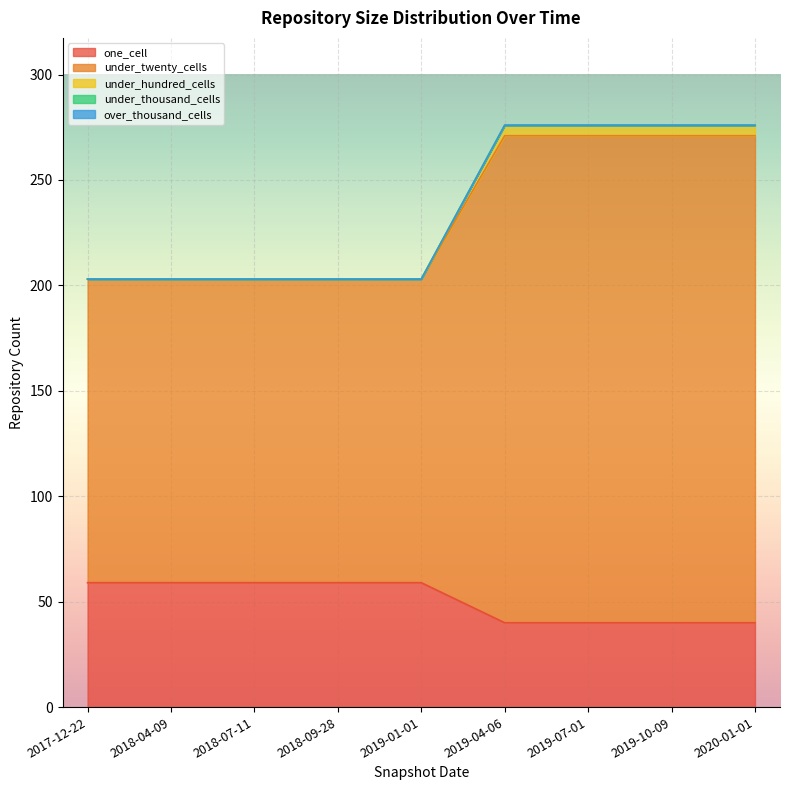

Which series has the largest range (max minus min)?

under_twenty_cells